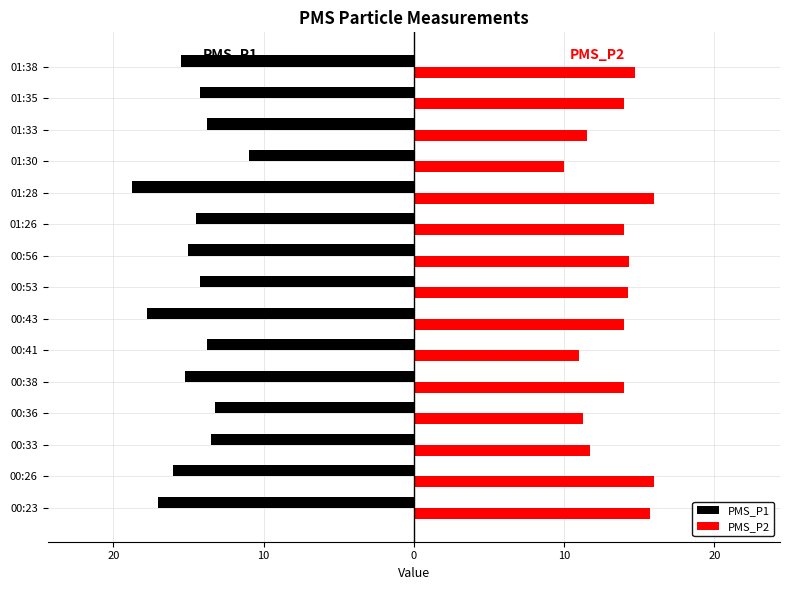

List the series in order of their overall mean, lowest first.

PMS_P1, PMS_P2